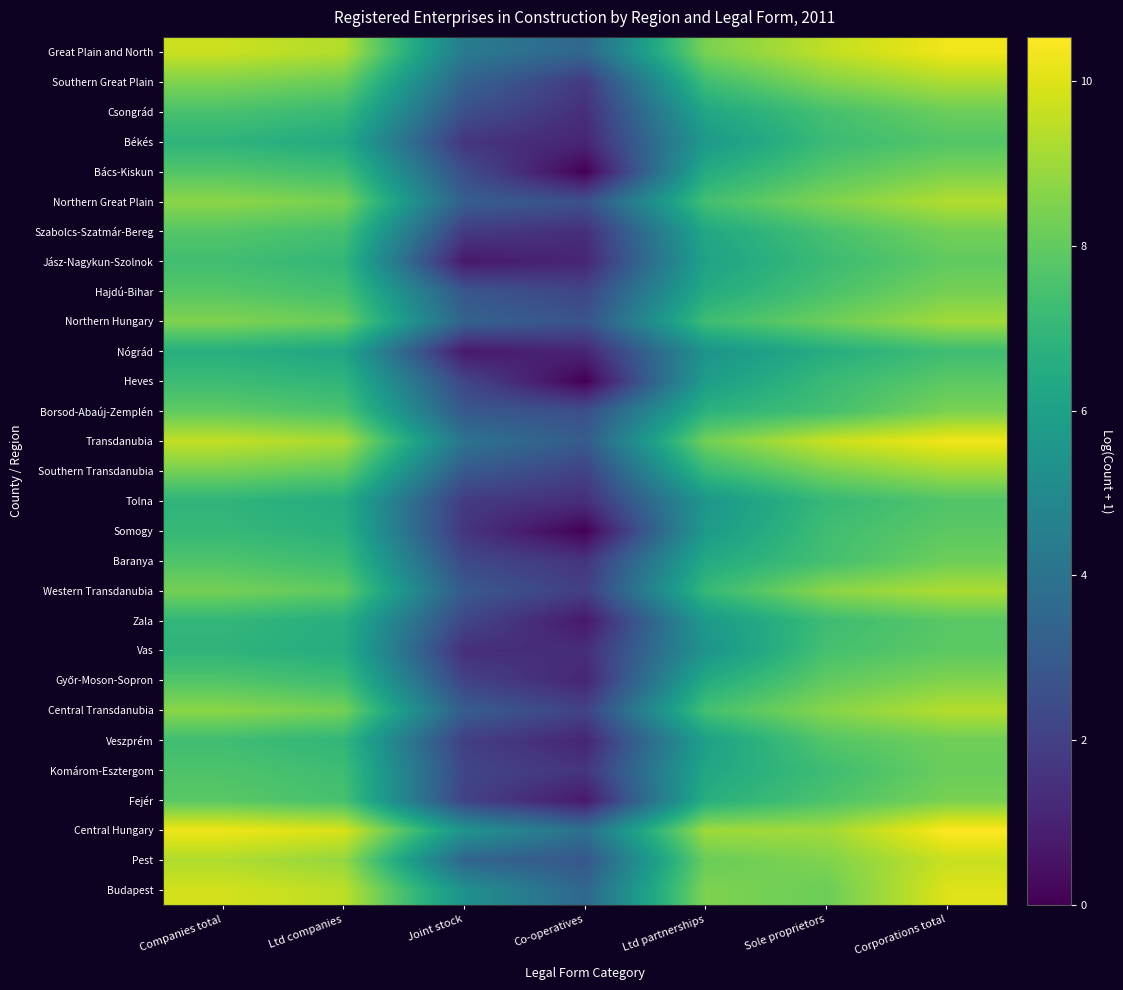

At Ltd partnerships, list the series in order from largest to smallest.

Central Hungary, Budapest, Great Plain and North, Transdanubia, Pest, Central Transdanubia, Northern Great Plain, Southern Great Plain, Northern Hungary, Southern Transdanubia, Western Transdanubia, Borsod-Abaúj-Zemplén, Fejér, Bács-Kiskun, Győr-Moson-Sopron, Hajdú-Bihar, Baranya, Szabolcs-Szatmár-Bereg, Komárom-Esztergom, Csongrád, Jász-Nagykun-Szolnok, Veszprém, Heves, Somogy, Zala, Békés, Tolna, Vas, Nógrád